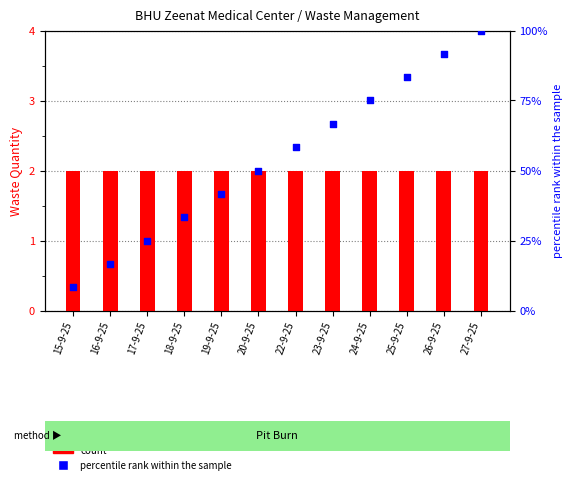

Which series reaches the maximum Y coordinate?

percentile rank within the sample